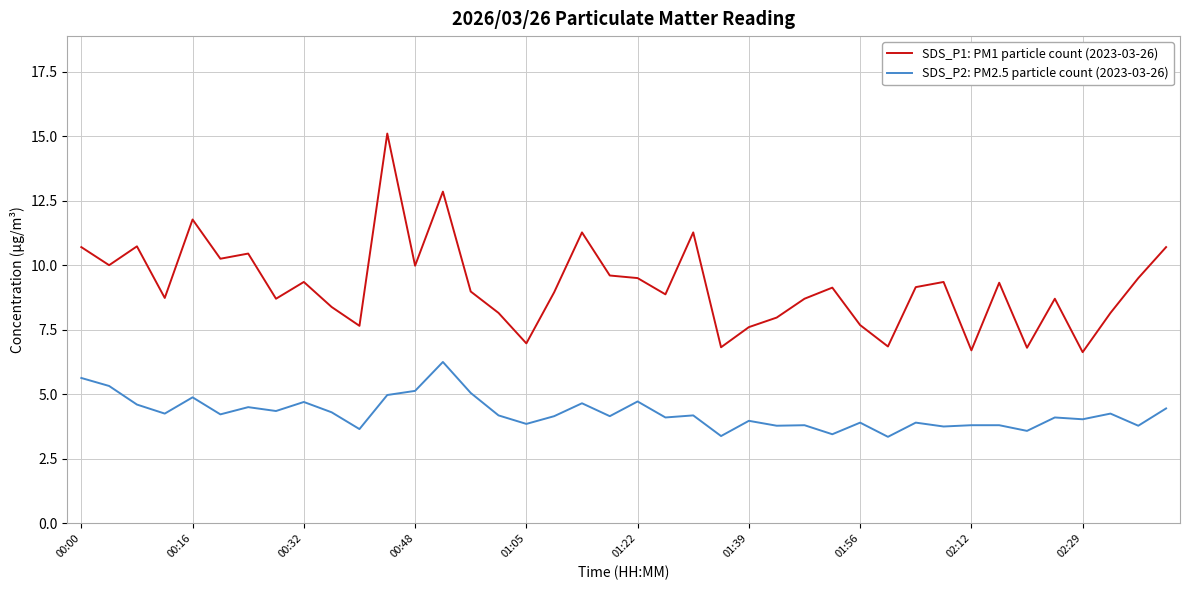

True or false: SDS_P2: PM2.5 particle count (2023-03-26) and SDS_P1: PM1 particle count (2023-03-26) cross at least once.

False